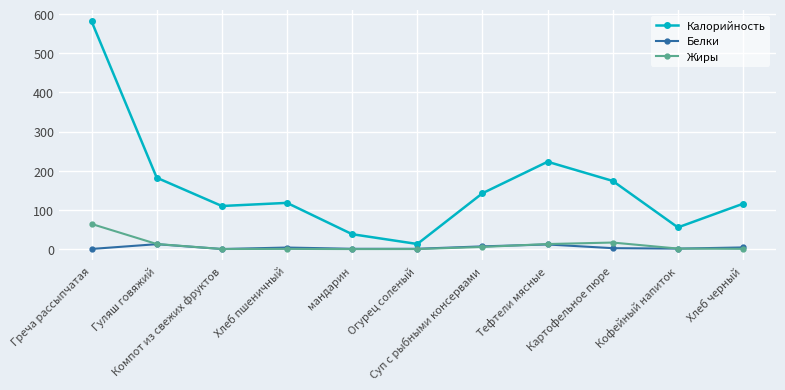

Which series has the widest spread of values?

Калорийность